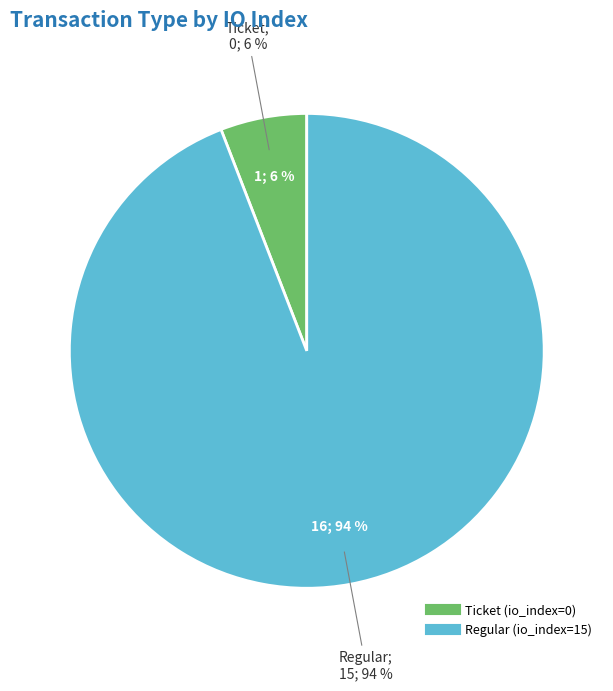

The Regular (io_index=15) slice represents 99% of the pie. True or false?

False